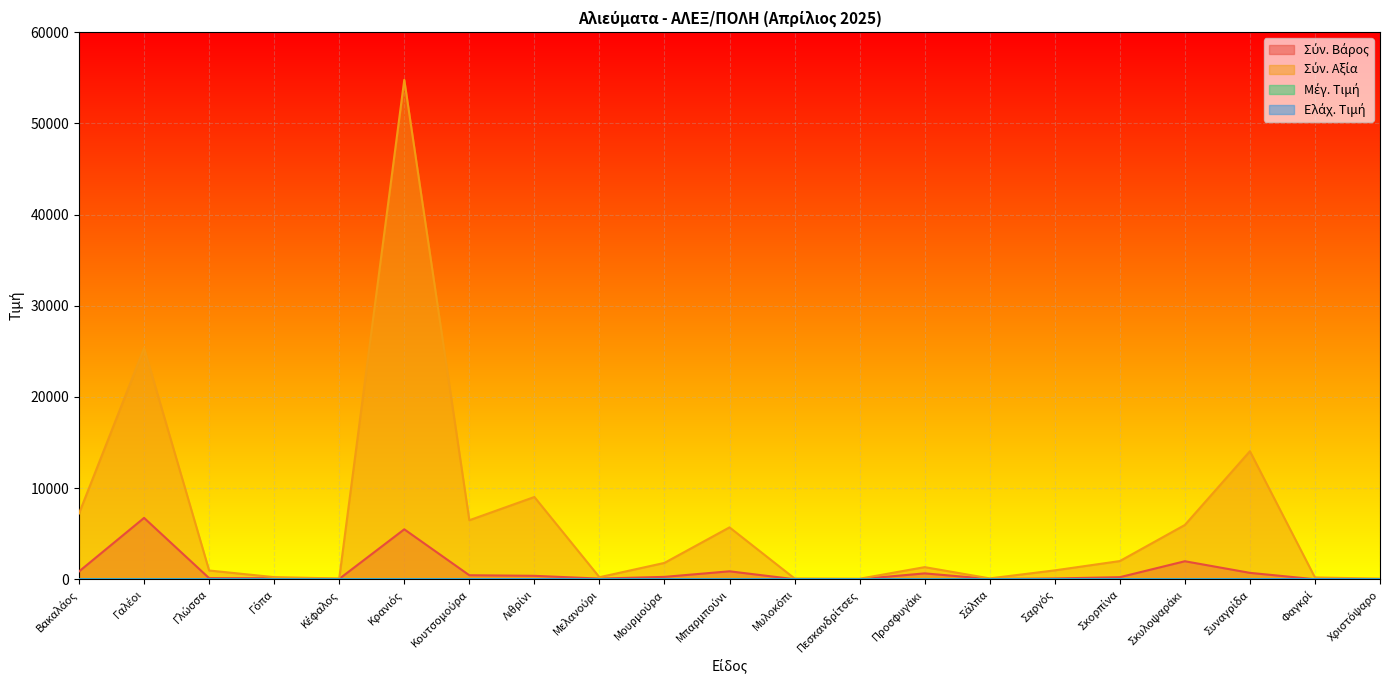

True or false: Σύν. Βάρος has more than 0 interior local peaks.

True